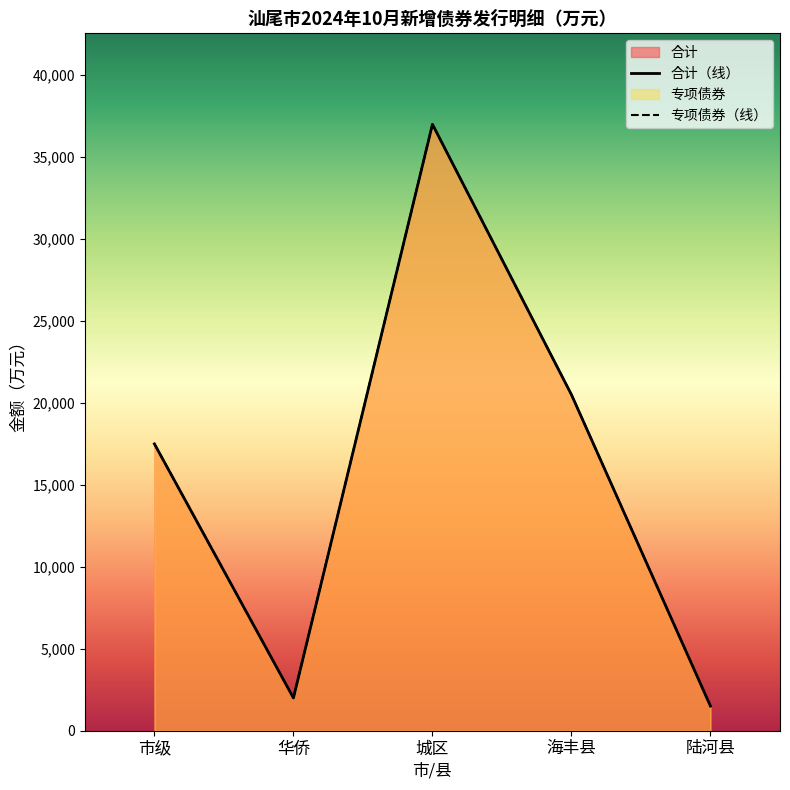

What is the difference between the second highest and minimum values in the 专项债券 series?

19000